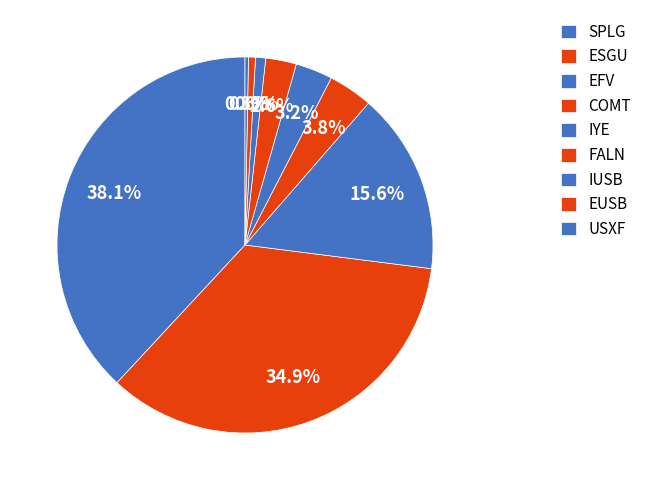

Is there any slice that represents more than half of the pie?

No